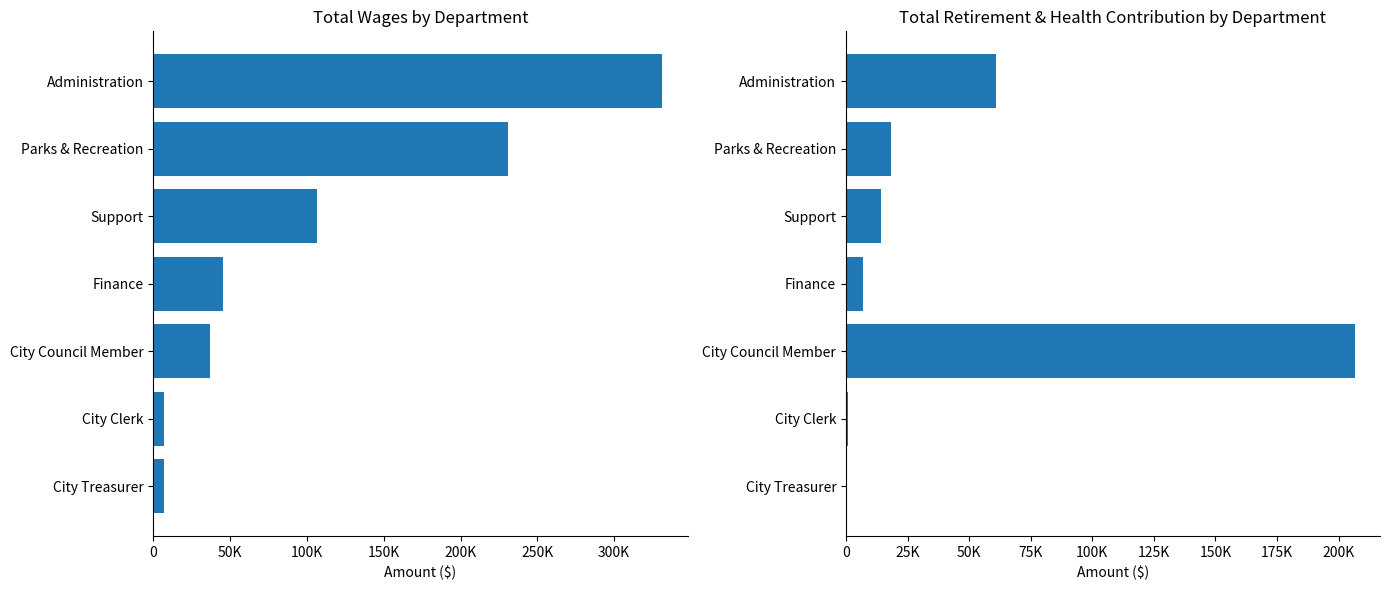

List the series in order of their overall mean, highest first.

Total Wages, Total Retirement & Health Contribution